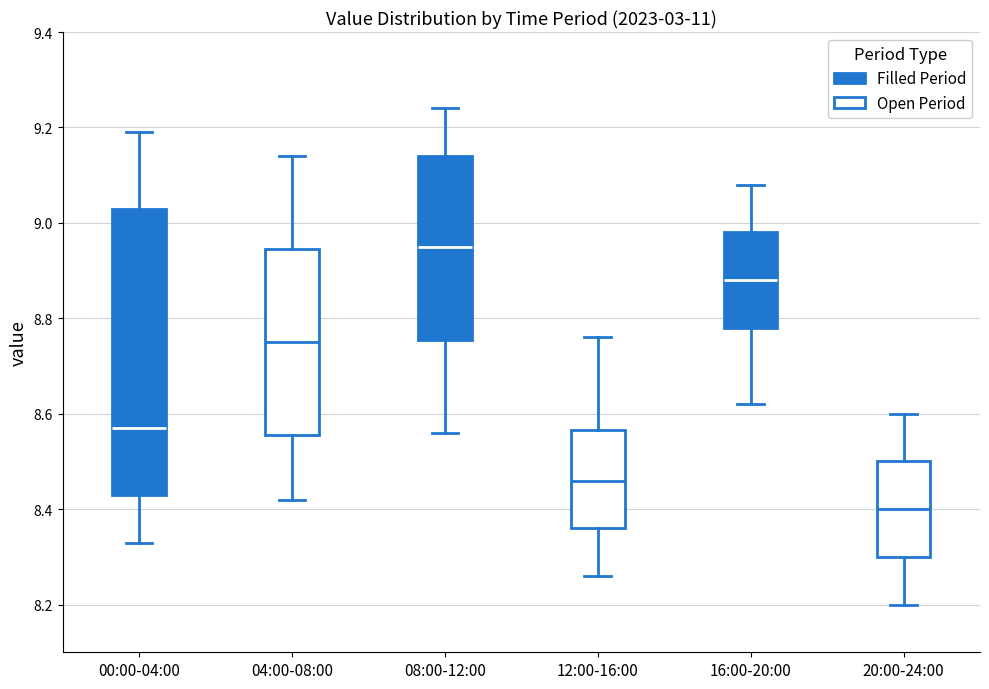

Which box's median line is the highest?

08:00-12:00